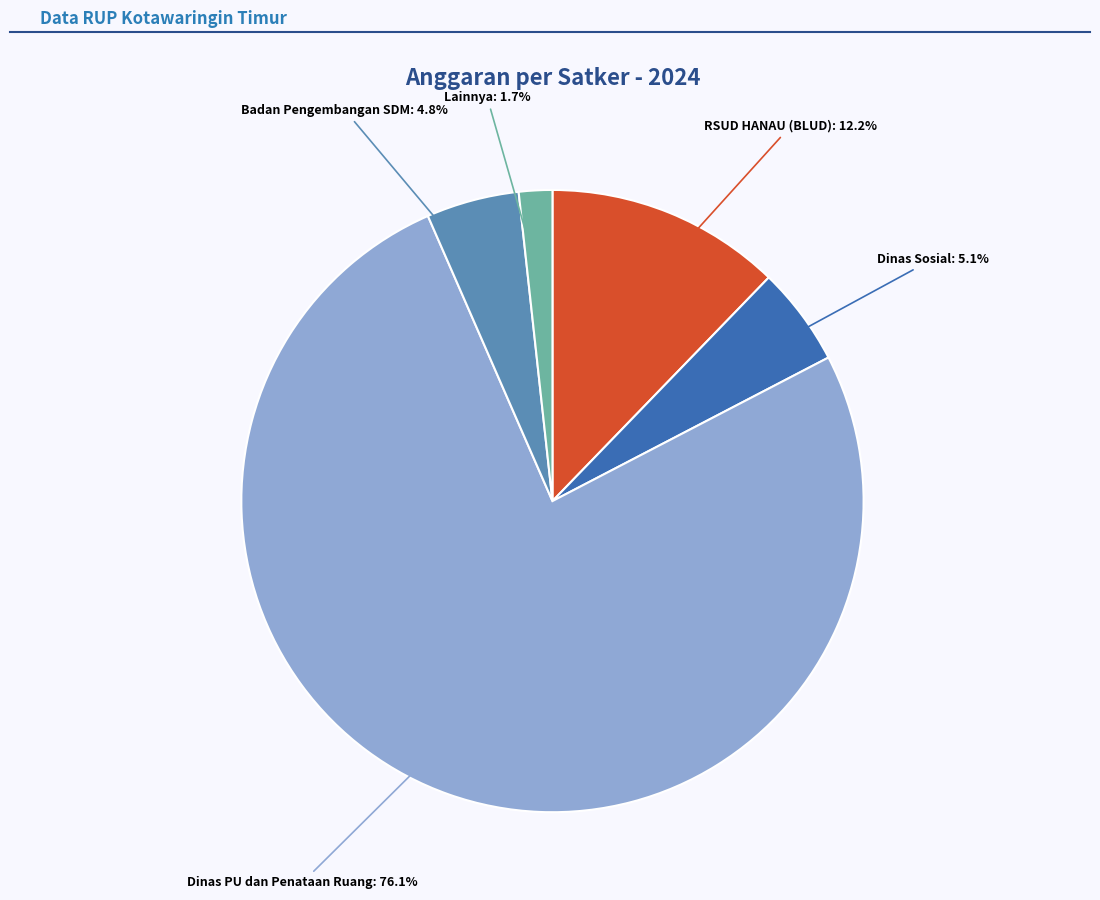

How many slices are in this pie chart?

5